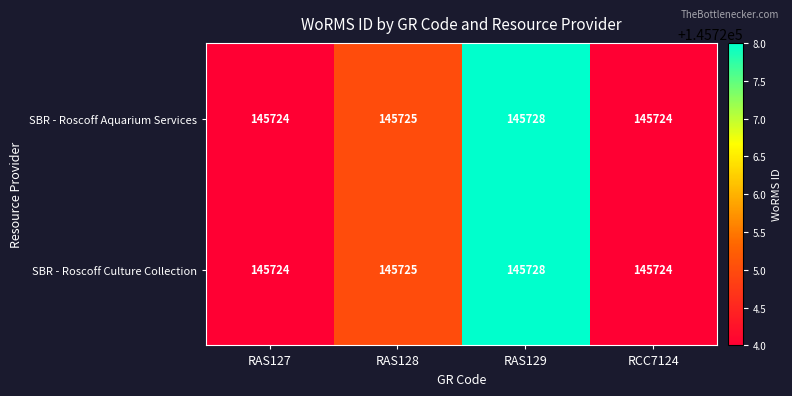

How many SBR - Roscoff Aquarium Services values are between 145724 and 145728?

4